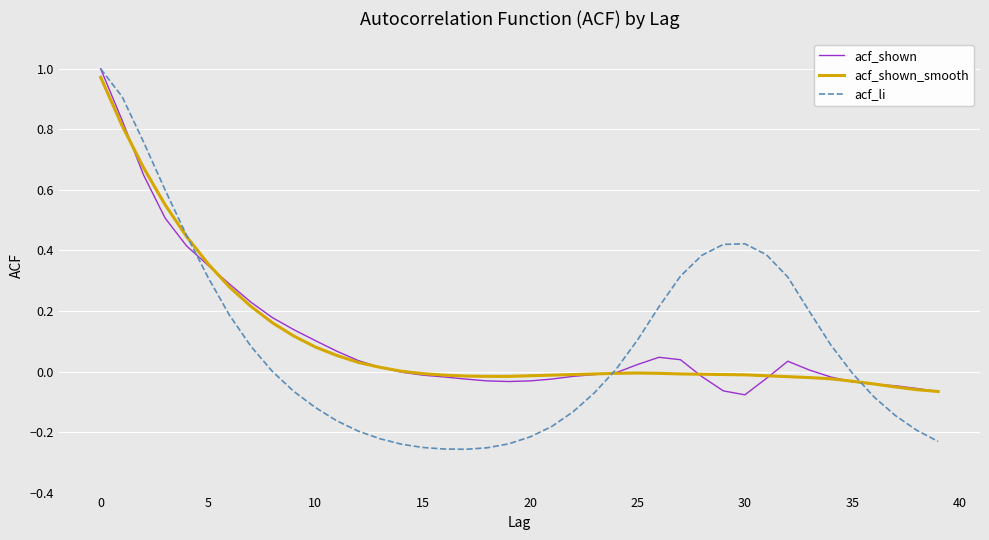

Which series has the largest total across all categories?

acf_shown